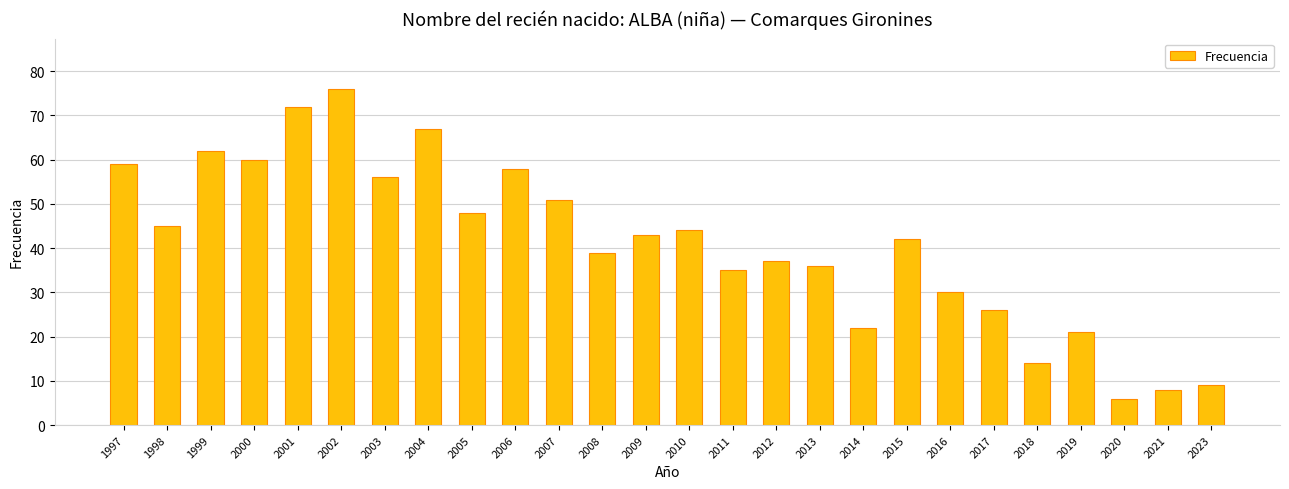

Between 2011 and 2006, which is larger?

2006